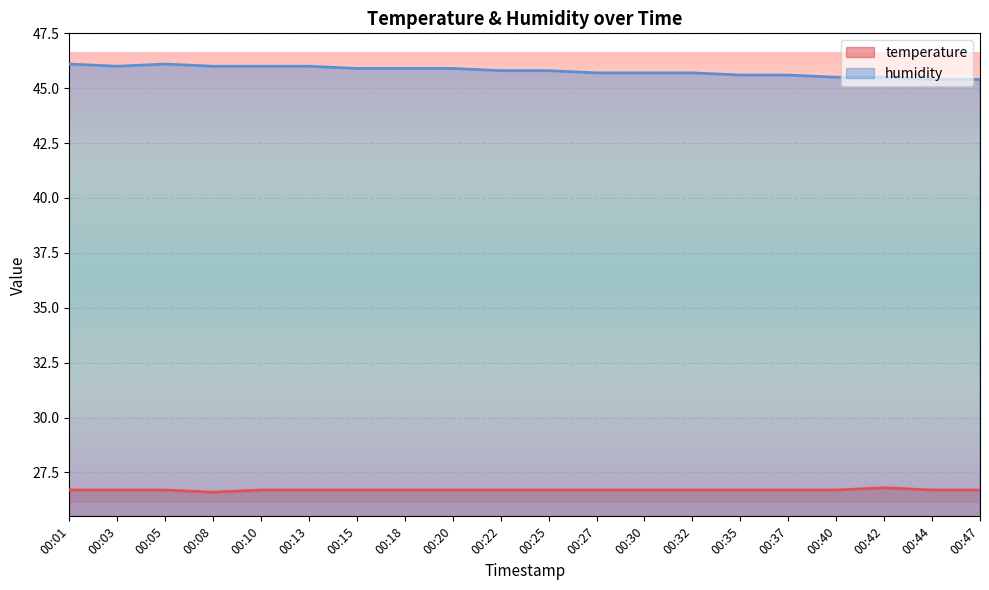

What is the spread (max minus min) of values at 00:32?

19.0